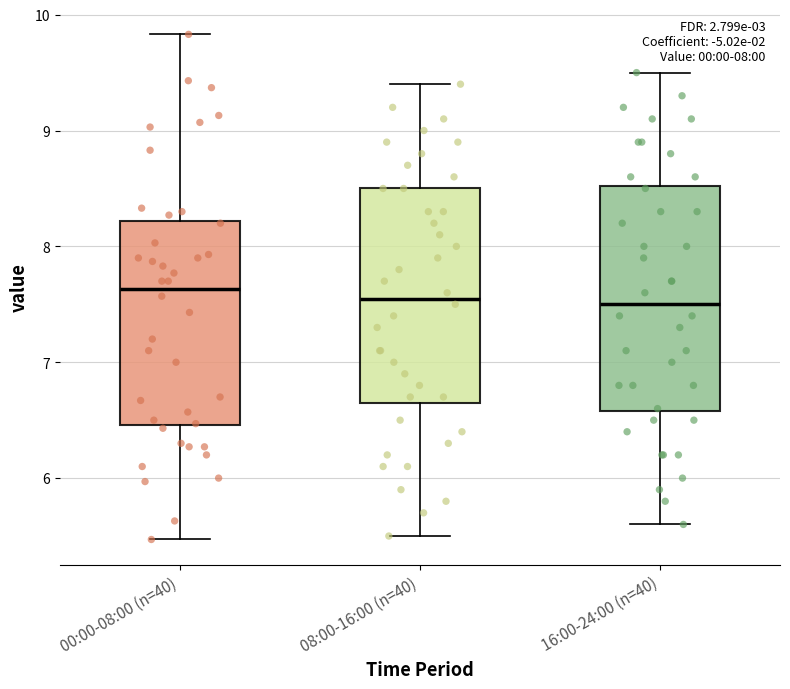

Reading left to right, transcribe this box plot: for each box, give where its median line is, the range the box spans, and where its two whiskers end, as read against the y-axis. The values are not printed on the chart, so give them approximately, as read against the axis.

00:00-08:00 (n=40): median 7.6, box 6.5 to 8.2, whiskers 5.5 to 9.8
08:00-16:00 (n=40): median 7.6, box 6.7 to 8.5, whiskers 5.5 to 9.4
16:00-24:00 (n=40): median 7.5, box 6.6 to 8.5, whiskers 5.6 to 9.5